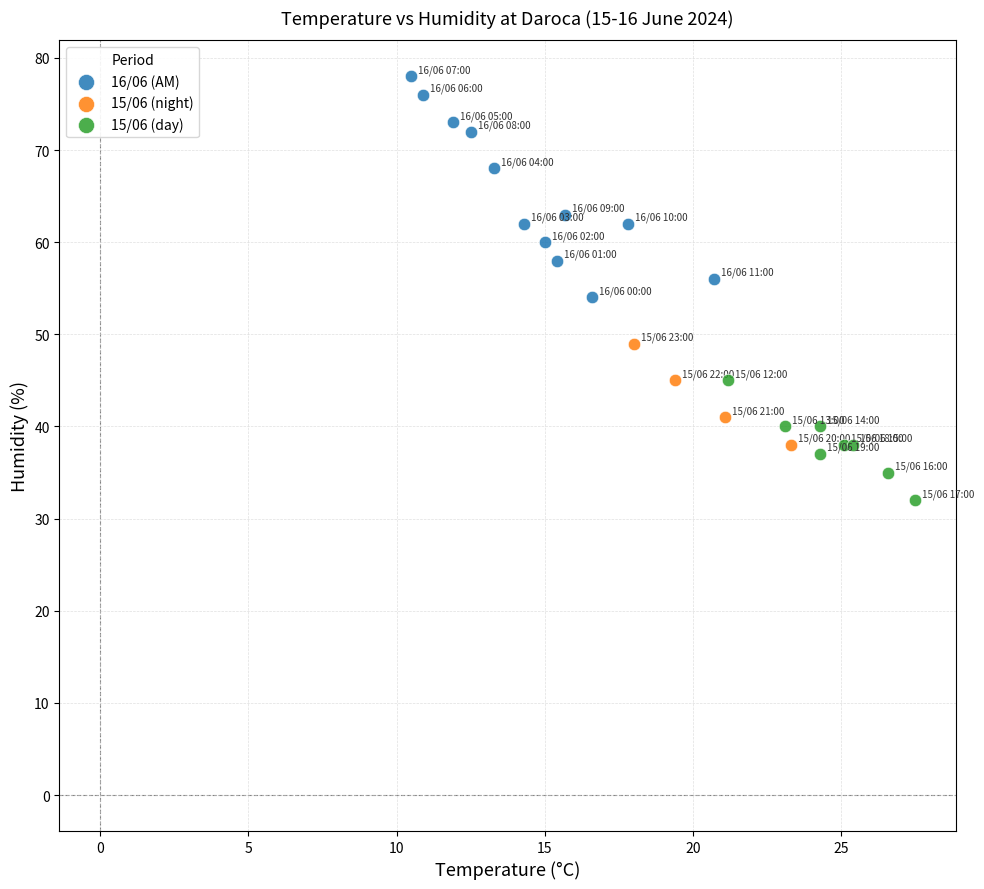

Which series reaches the minimum Y coordinate?

15/06 (day)